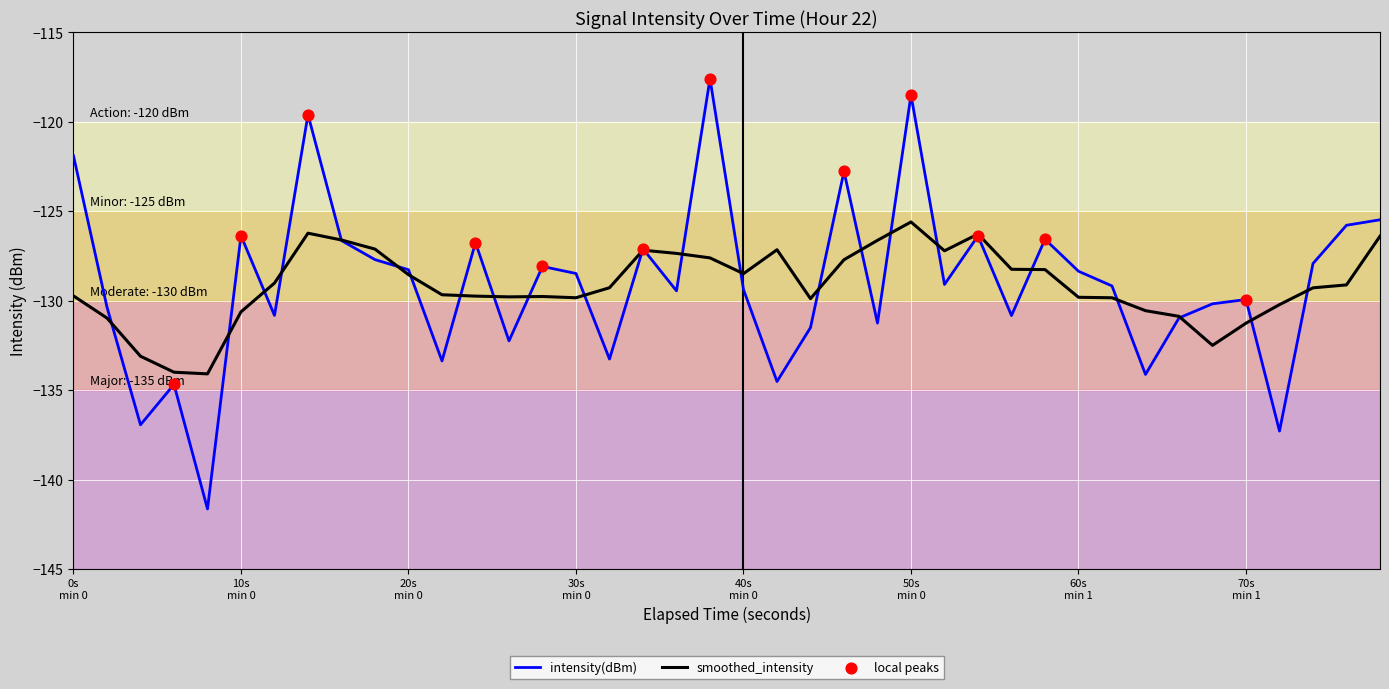

Rank the series by their maximum value, from lowest to highest.

smoothed_intensity, intensity(dBm)